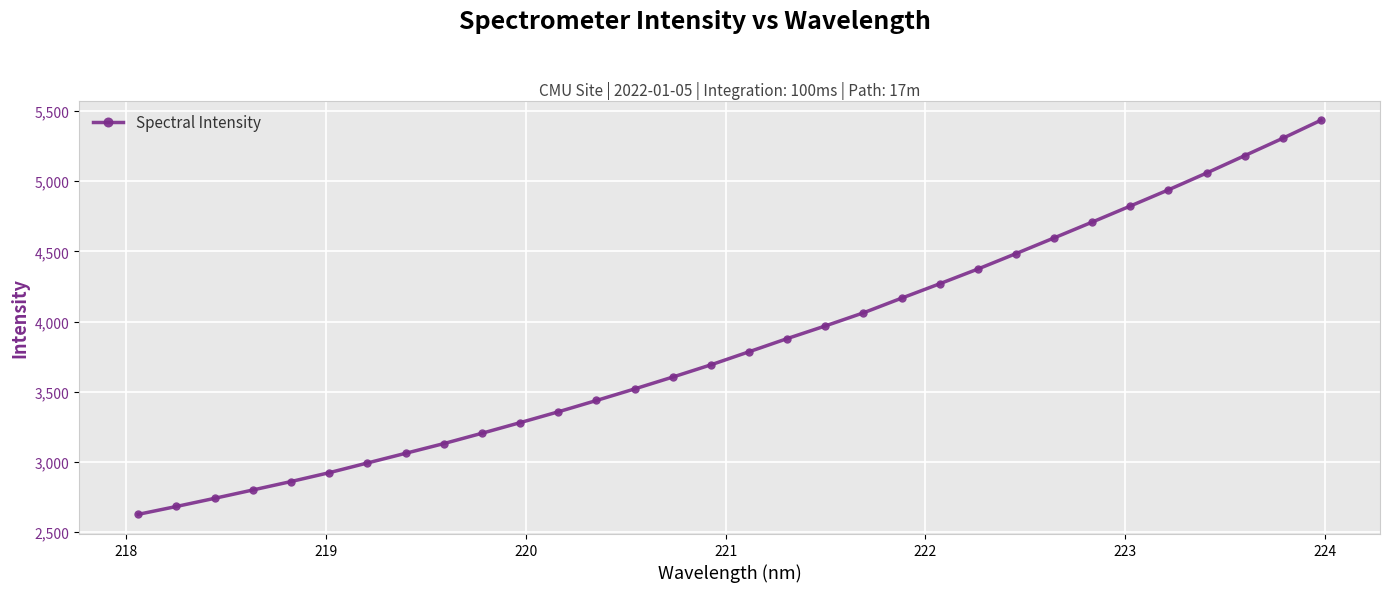

What is the average value?

3842.2